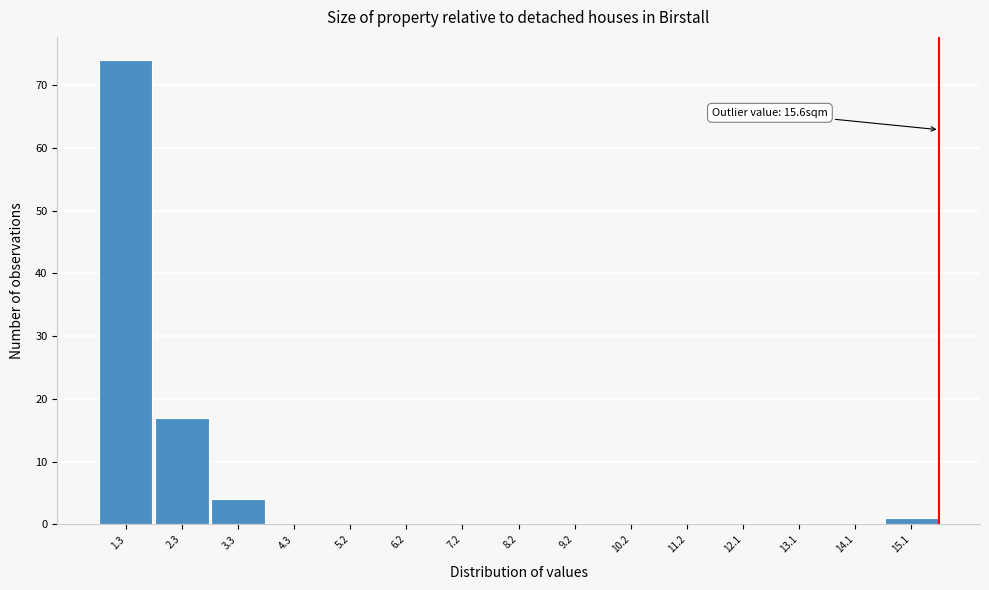

Over which range of the x-axis is the bar tallest?

0.8 to 1.8